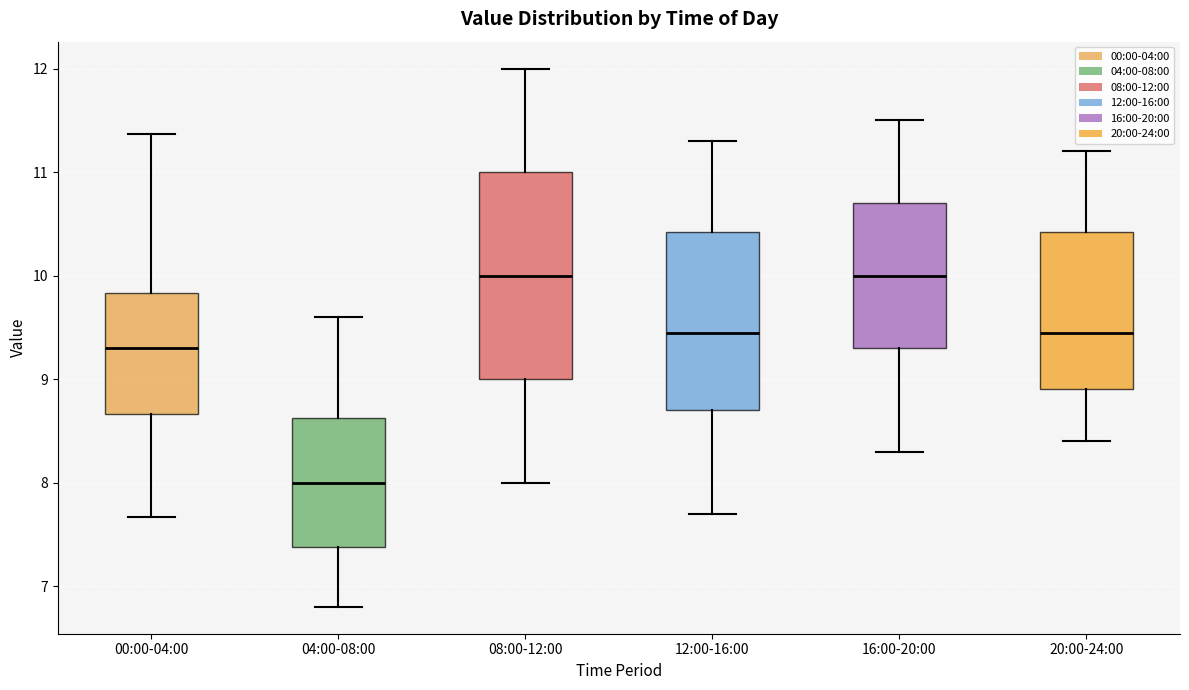

Which box is the tallest, from its lower edge to its upper edge?

08:00-12:00